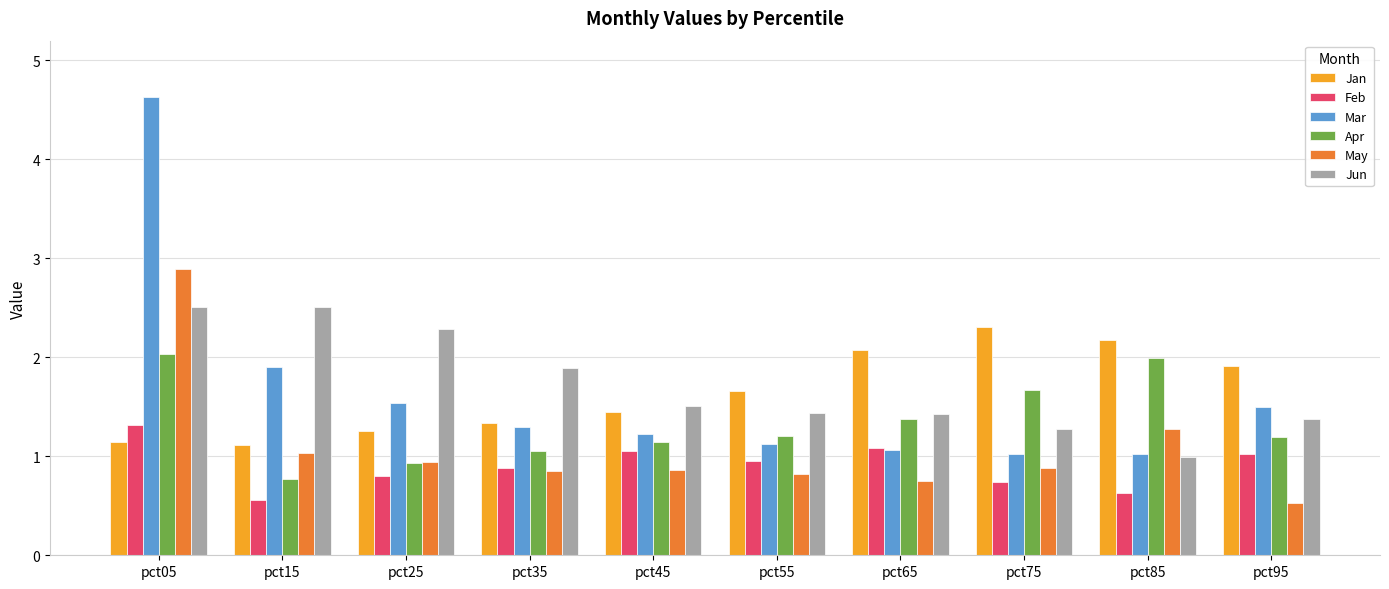

What is the difference between the highest and lowest values at pct55?

0.8